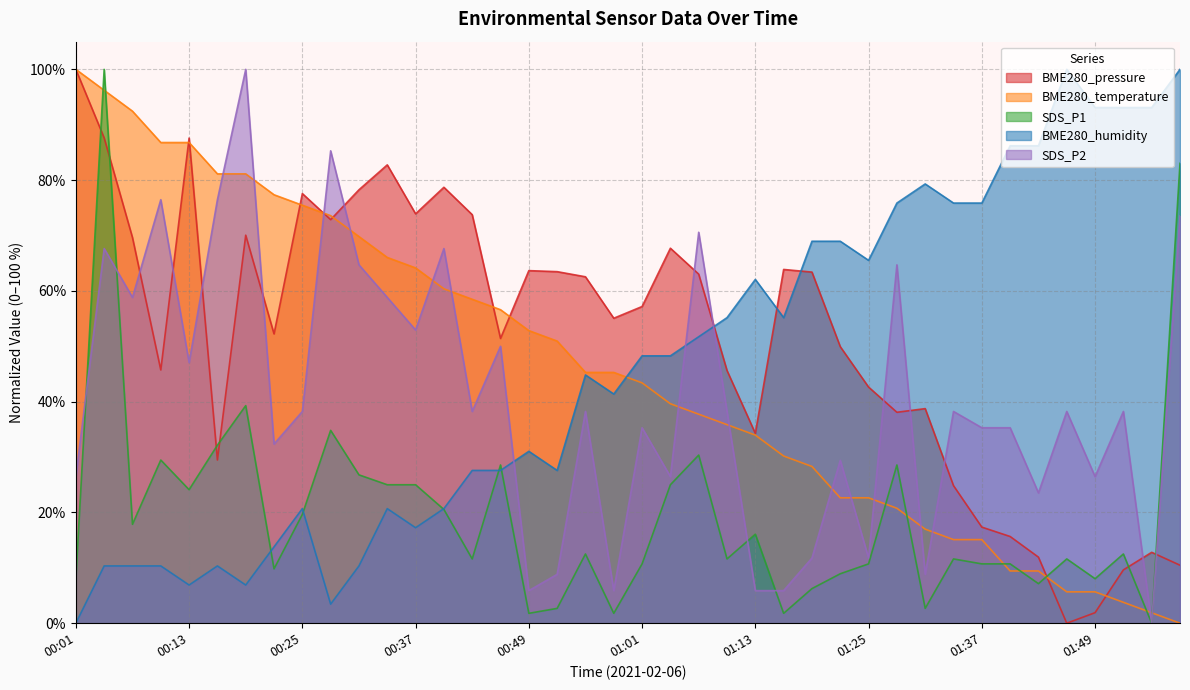

True or false: SDS_P1 has a value of 6.2 at 01:07.

False